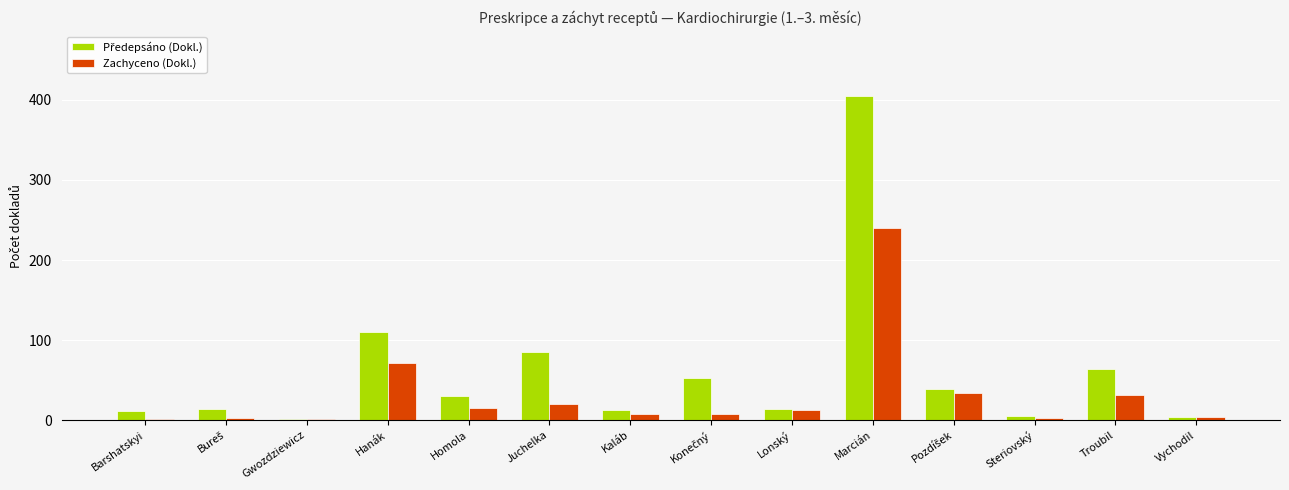

What is the highest value of the Zachyceno (Dokl.) series?

240